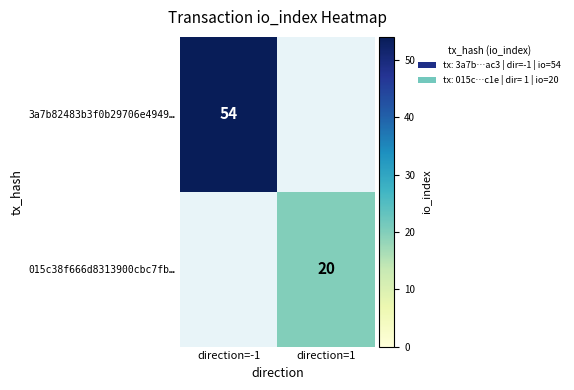

The 015c38f666d8313900cbc7fb… series shows 20 at direction=1. True or false?

True